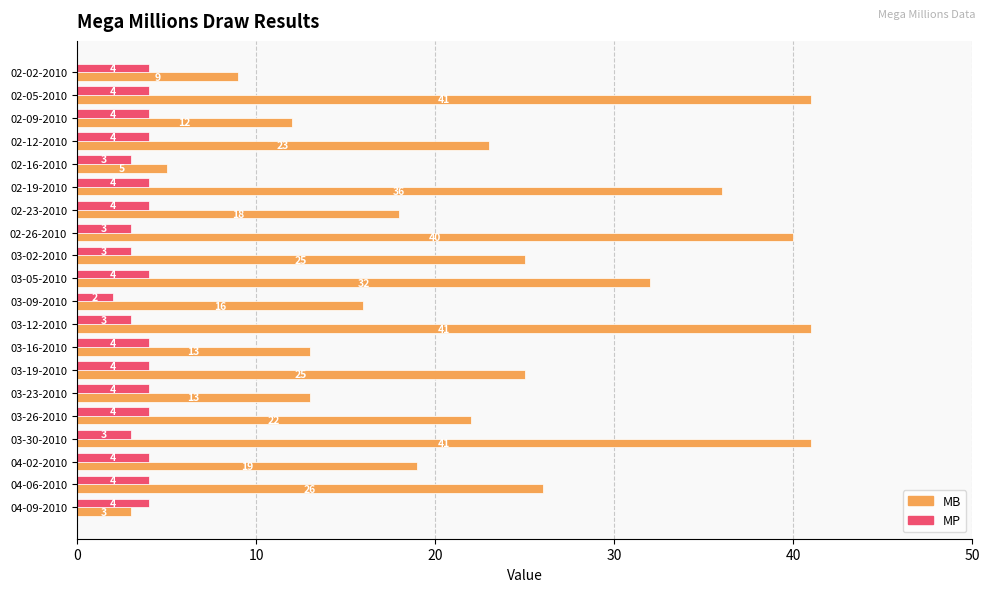

How many values in the MP series are below 4?

6